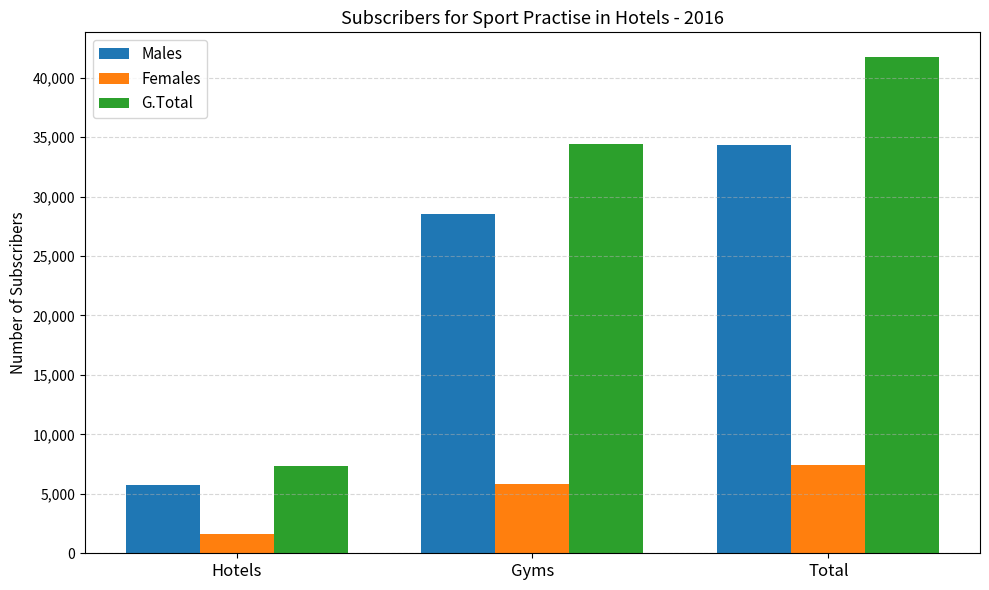

What position from the right is Total?

1